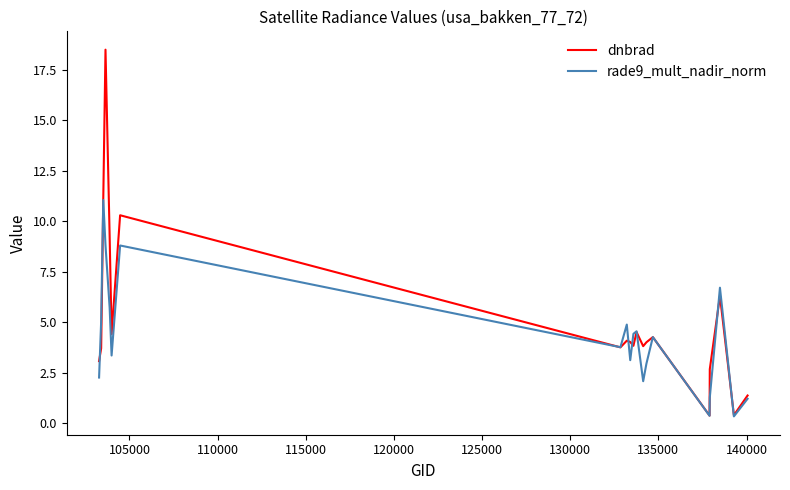

Which series has the largest total across all categories?

dnbrad